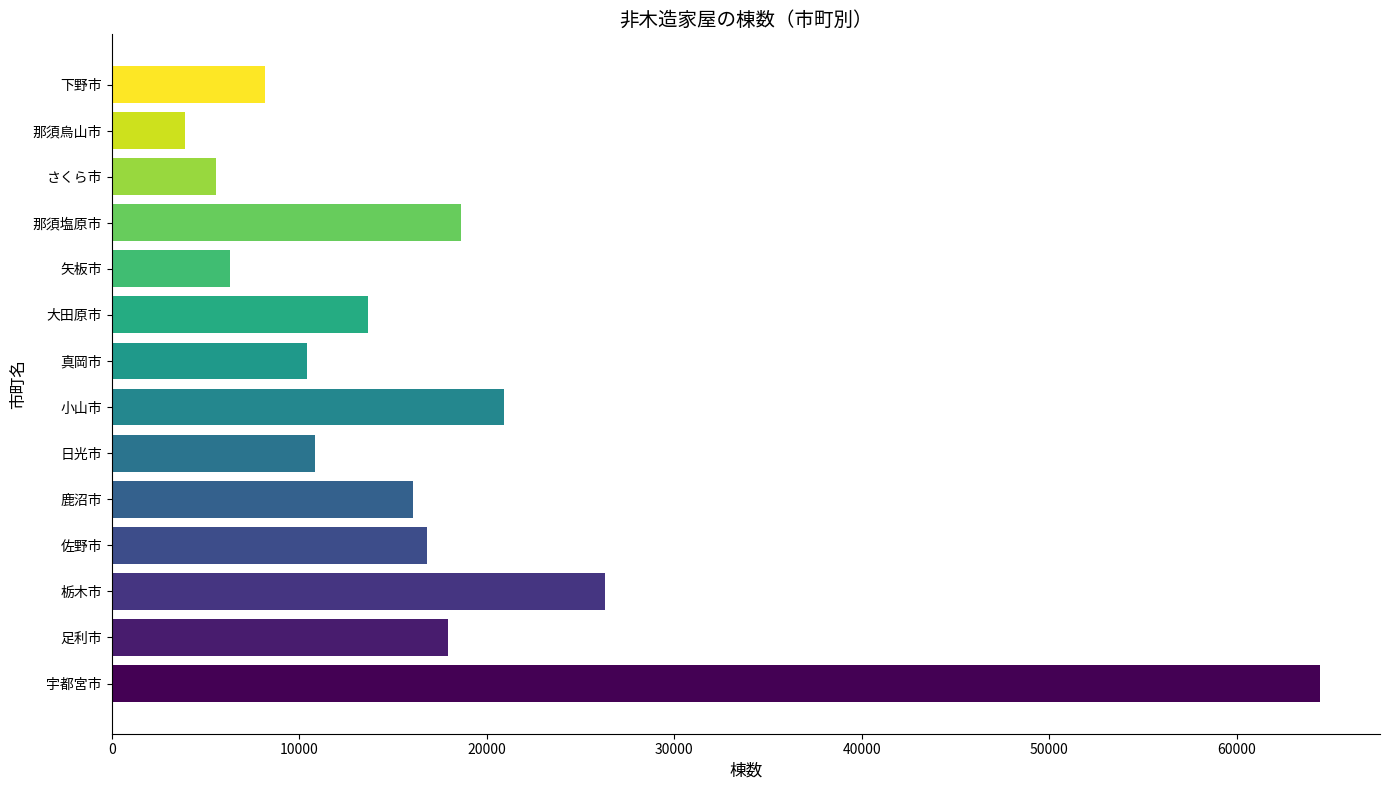

Reading top to bottom, extract all data points from this chart.

8204	3887	5539	18641	6301	13650	10407	20922	10830	16061	16832	26292	17947	64415